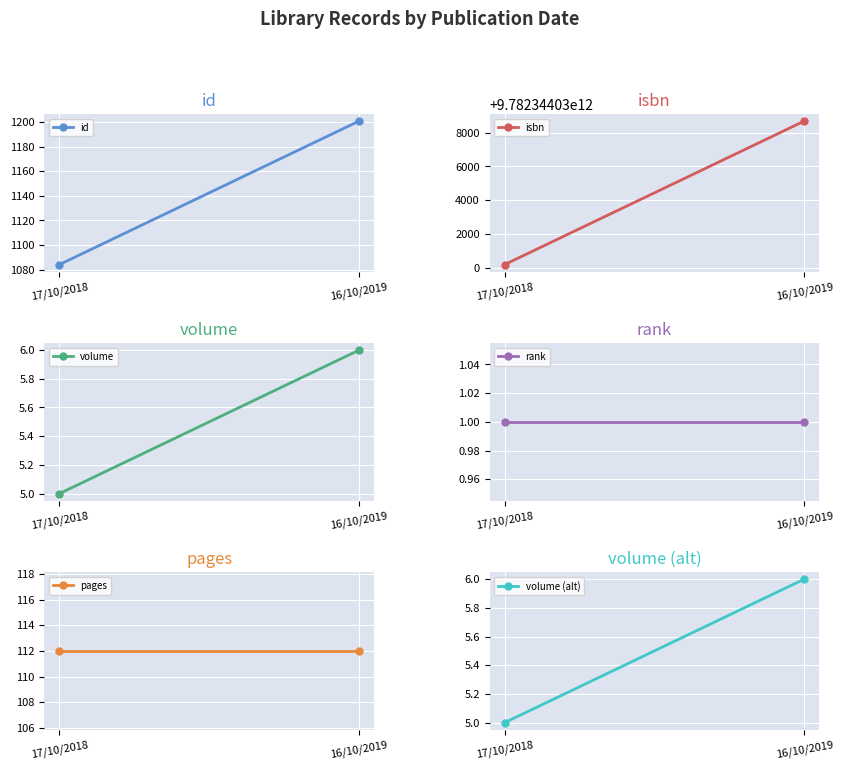

Is this an area chart (filled region under the line)?

No